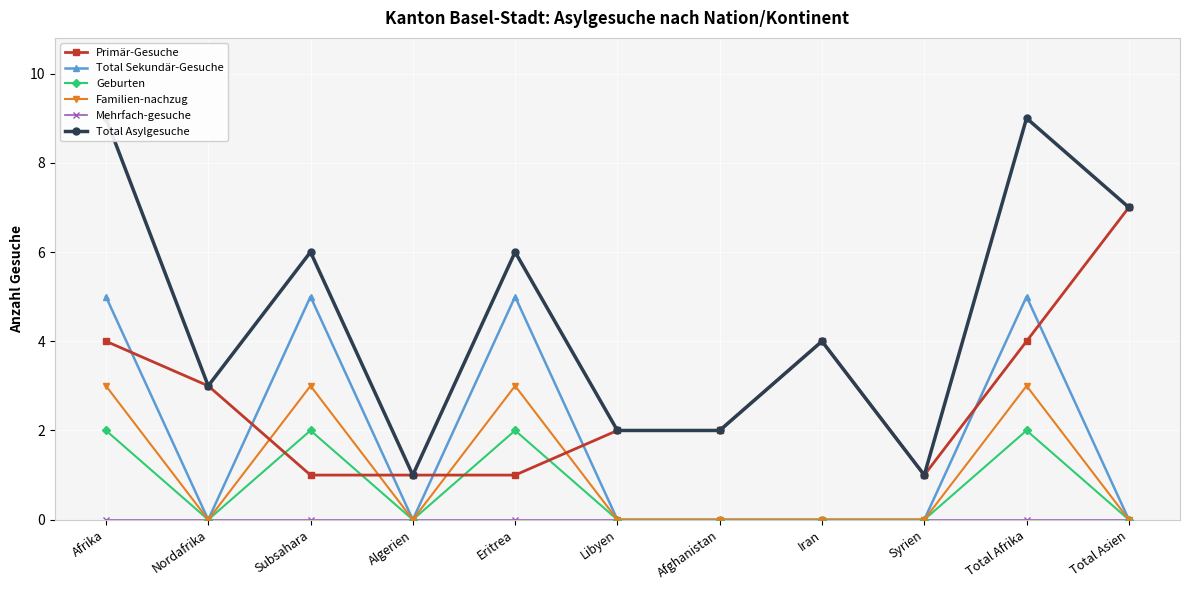

Is the value of Total Sekundär-Gesuche at Iran greater than the value of Familien-nachzug at Total Afrika?

No